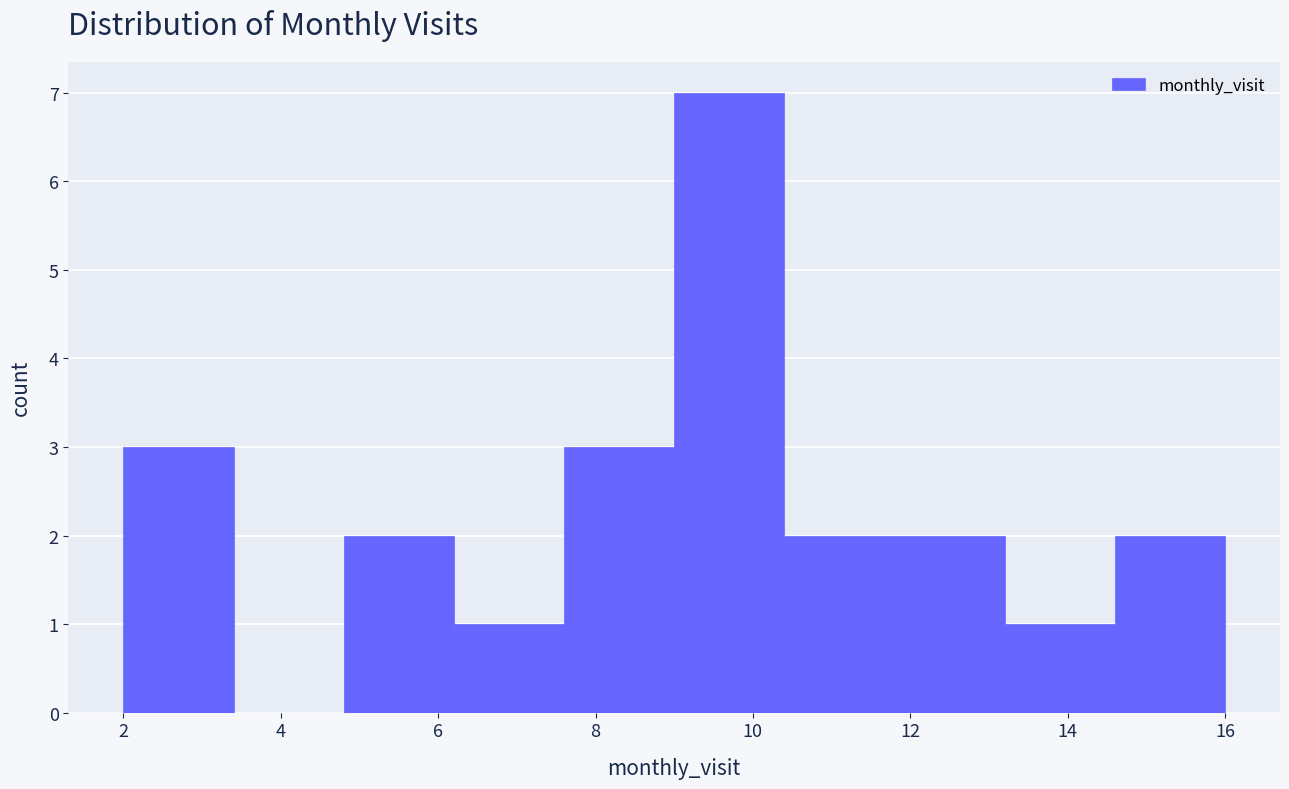

What is the height of the bar covering 13.2 to 14.6 on the x-axis? The values are not printed on the chart, so give them approximately, as read against the axis.

1